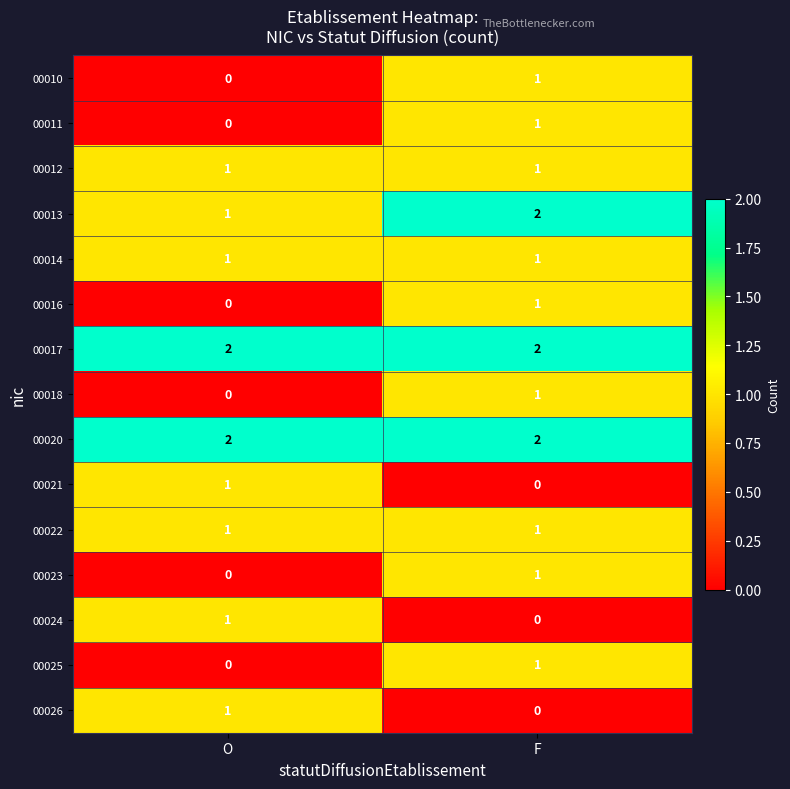

Reading left to right, what are all the values shown in this chart?

00010: 0	1
00011: 0	1
00012: 1	1
00013: 1	2
00014: 1	1
00016: 0	1
00017: 2	2
00018: 0	1
00020: 2	2
00021: 1	0
00022: 1	1
00023: 0	1
00024: 1	0
00025: 0	1
00026: 1	0